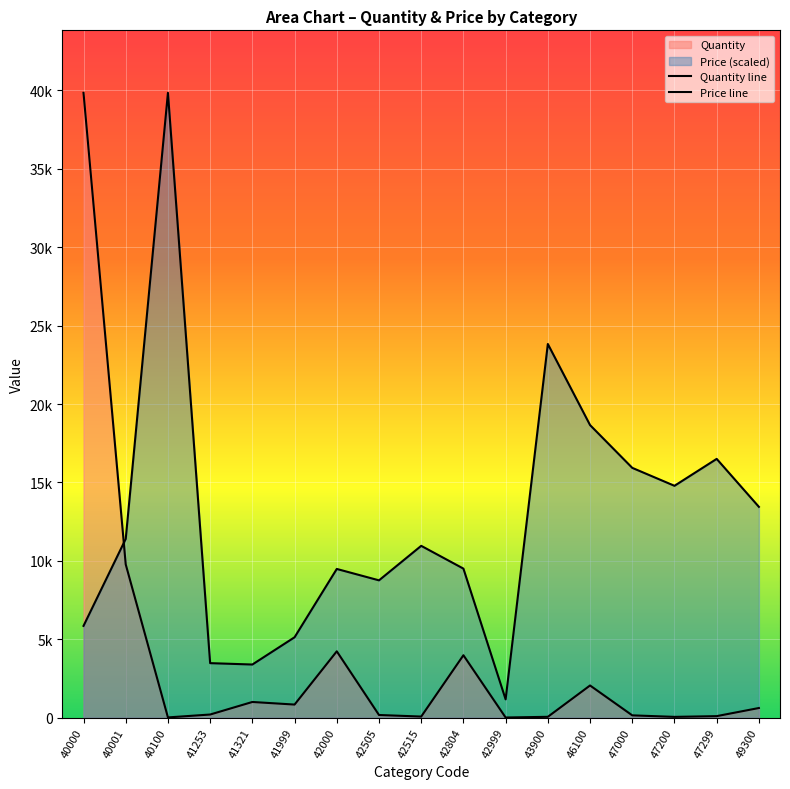

What is the difference between the highest and lowest values at 41253?

3276.2